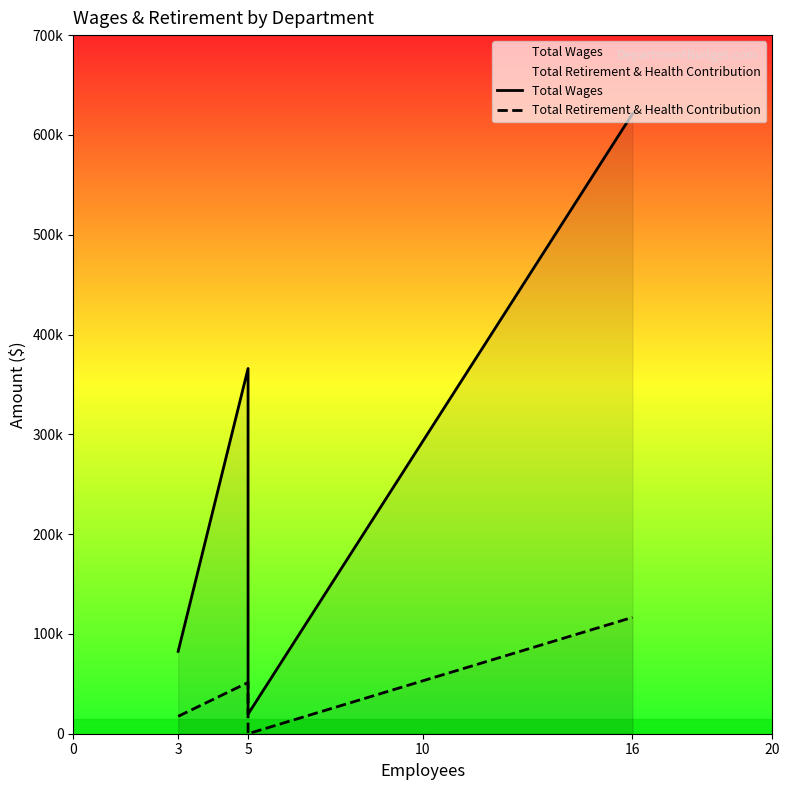

Does the chart have visible grid lines?

No